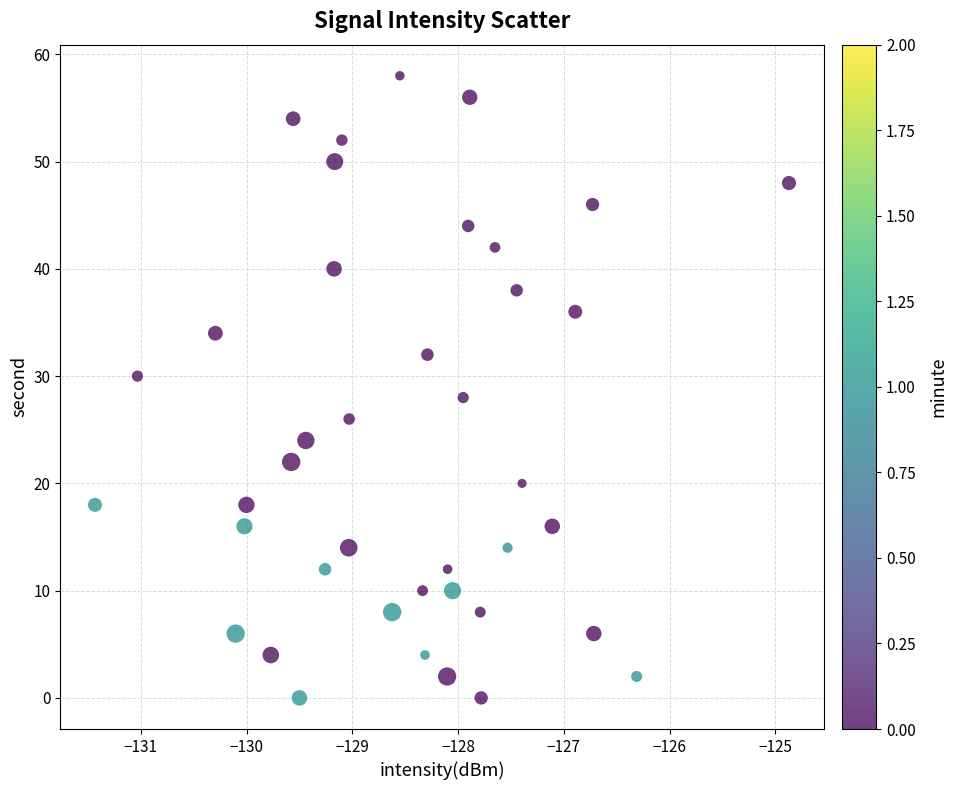

What is the range of Y values (max minus min)?

58